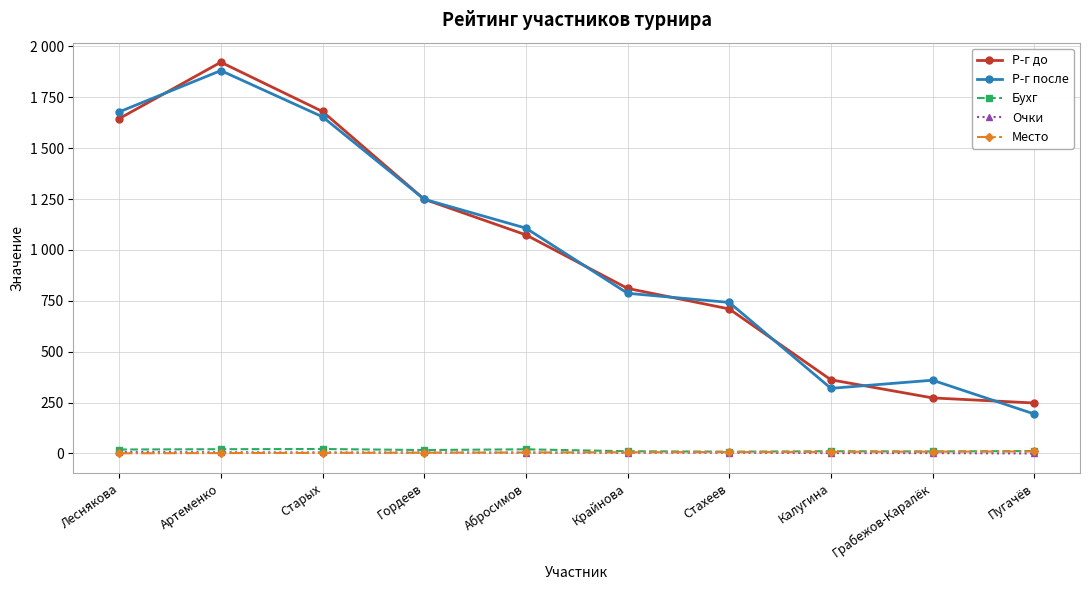

After their last crossing, which series has the higher values: Место or Очки?

Место